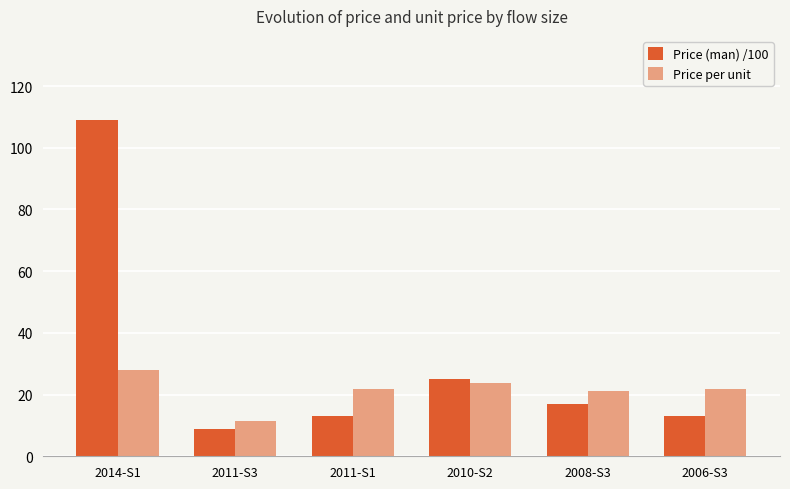

Between 2014-S1 and 2008-S3, which series saw the biggest shift?

Price (man) /100